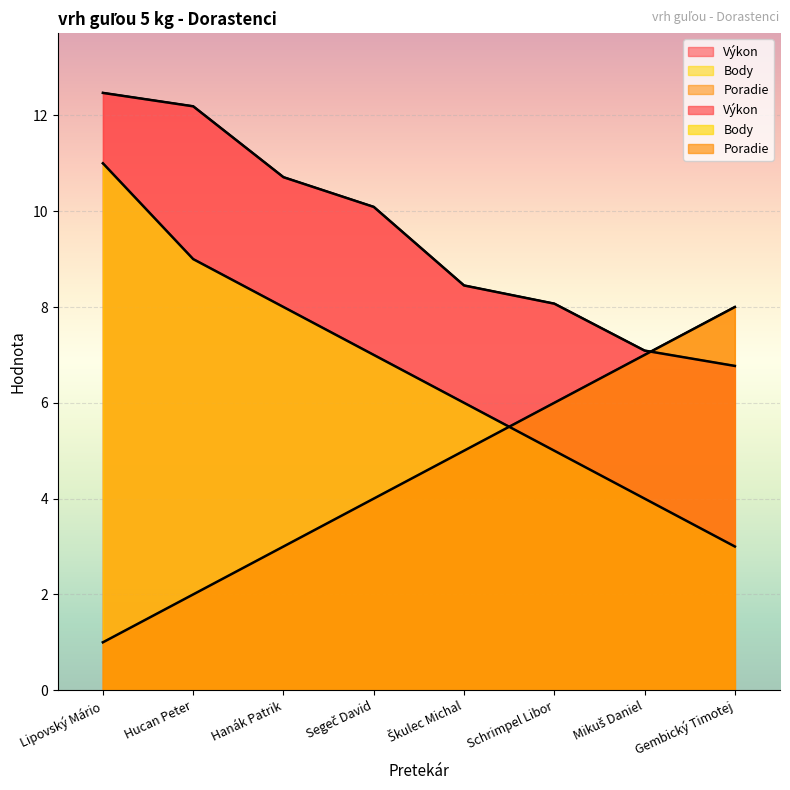

Rank the series by their maximum value, from highest to lowest.

Výkon, Body, Poradie